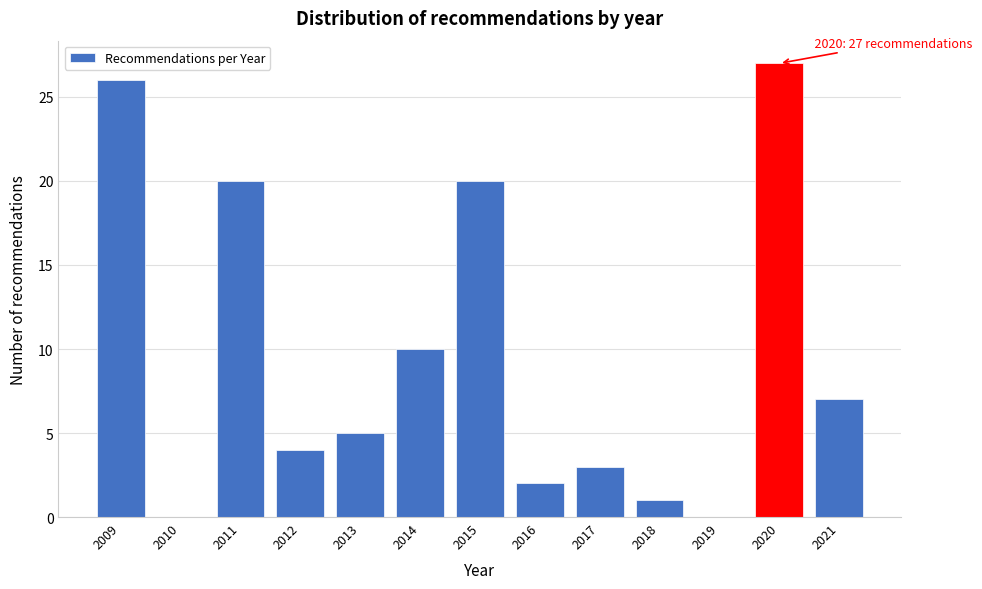

Reading right to left, list all the values displayed in this chart.

2021=7	2020=27	2019=0	2018=1	2017=3	2016=2	2015=20	2014=10	2013=5	2012=4	2011=20	2010=0	2009=26